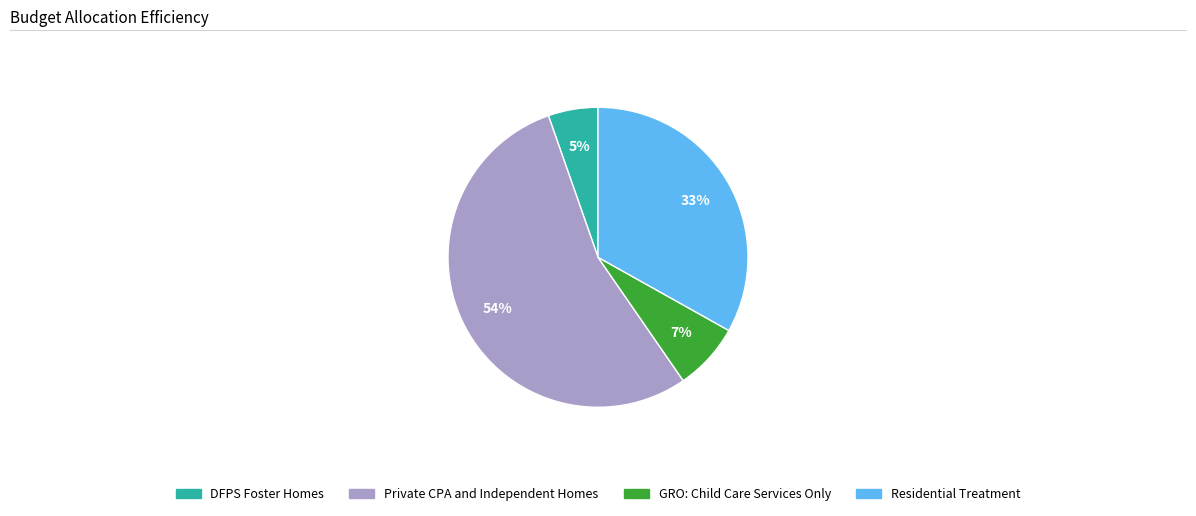

Which slice is the largest?

Private CPA and Independent Homes